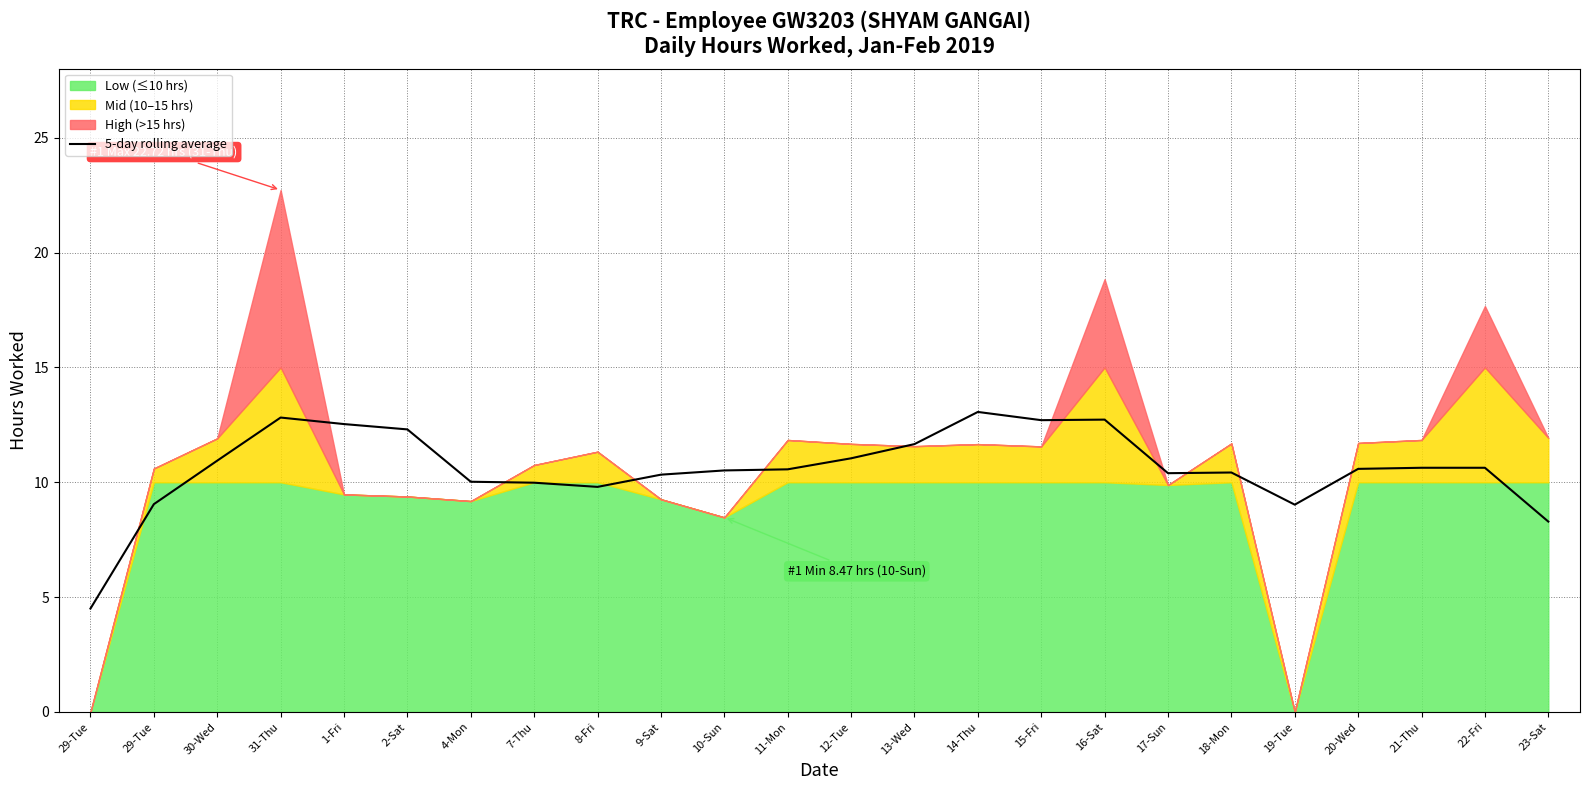

Is it true that the value at 10-Sun is 10.5?

True